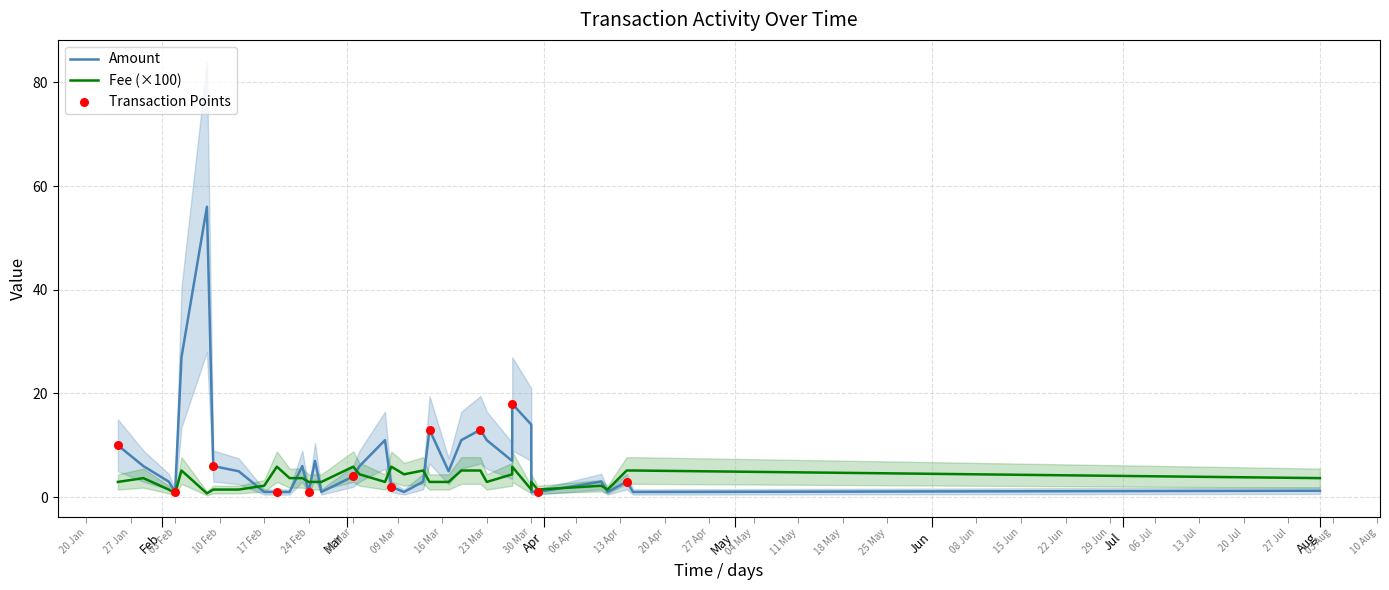

Which series has the largest total across all categories?

Amount